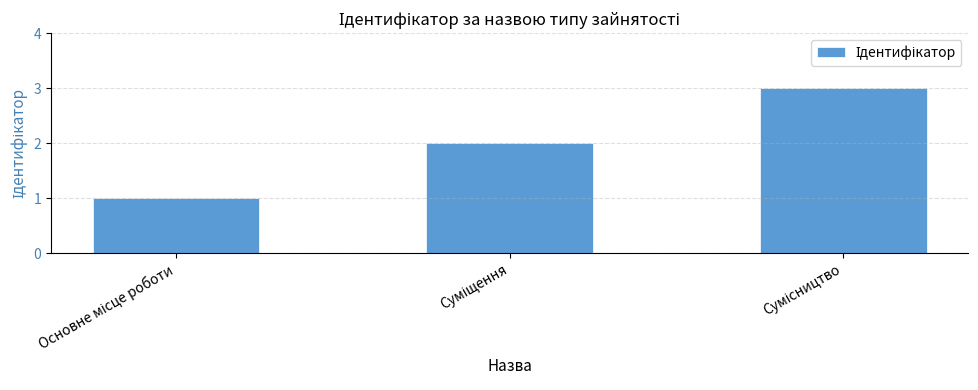

What is the smallest value displayed?

1